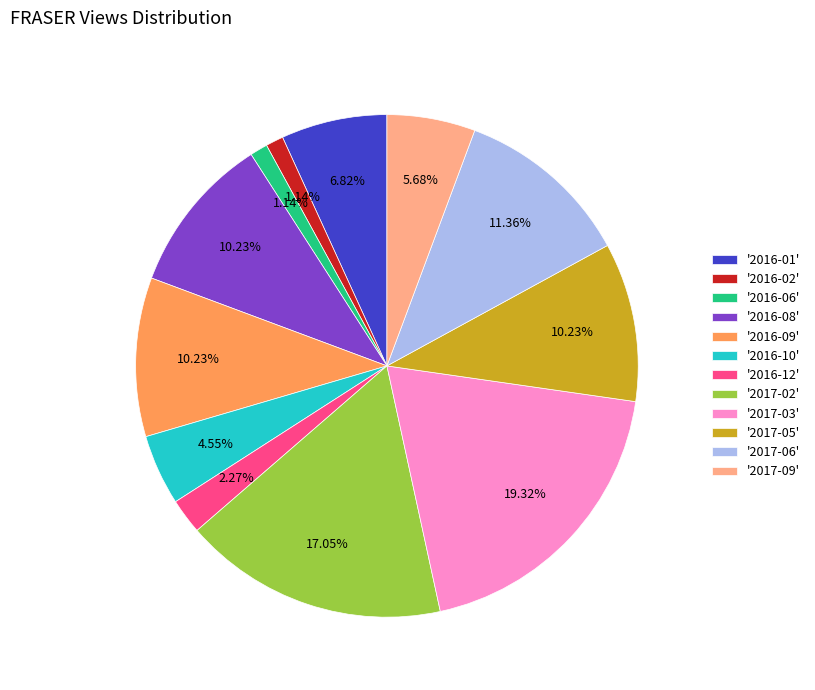

Between '2016-12' and '2017-05', which is larger?

'2017-05'